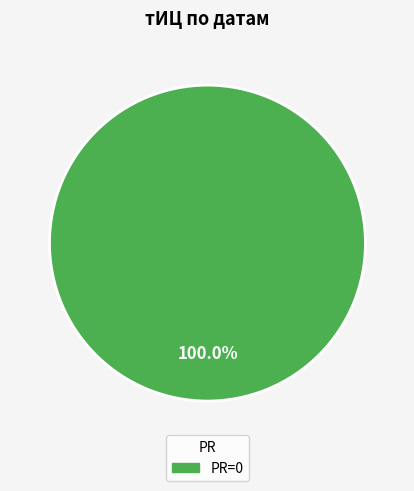

Does any single category account for the majority?

Yes